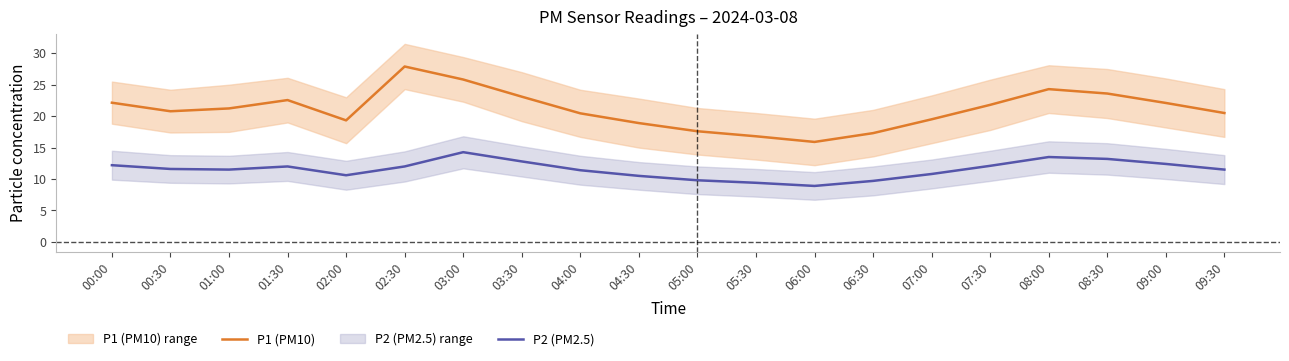

Rank the categories by P1 (PM10) value from lowest to highest.

06:00, 05:30, 06:30, 05:00, 04:30, 02:00, 07:00, 04:00, 09:30, 00:30, 01:00, 07:30, 09:00, 00:00, 01:30, 03:30, 08:30, 08:00, 03:00, 02:30